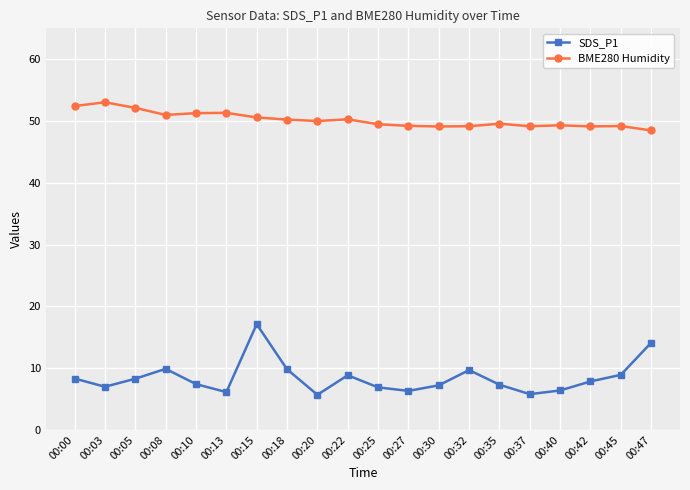

The value of BME280 Humidity at 00:25 is 86.5. True or false?

False